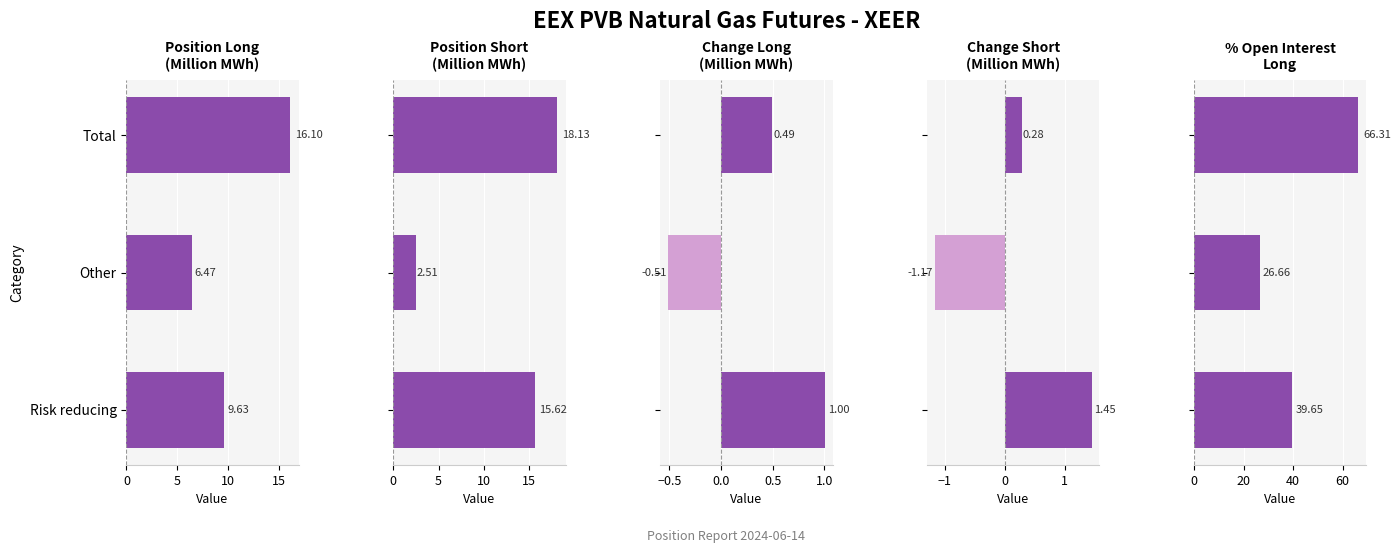

What is the value of the % Open Interest bar at the 2nd from the left?

26.7